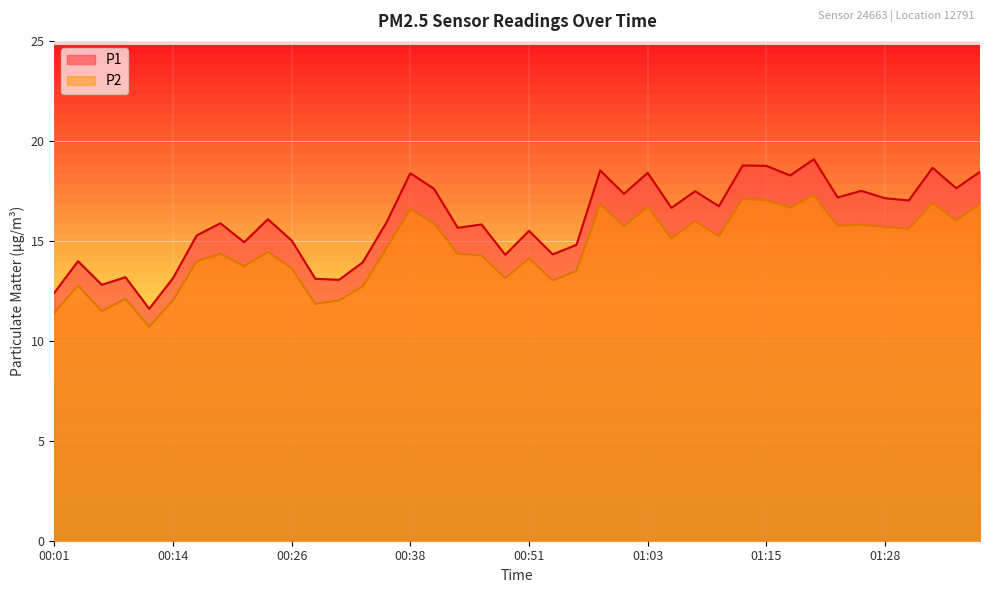

What position from the left is 00:46?

19